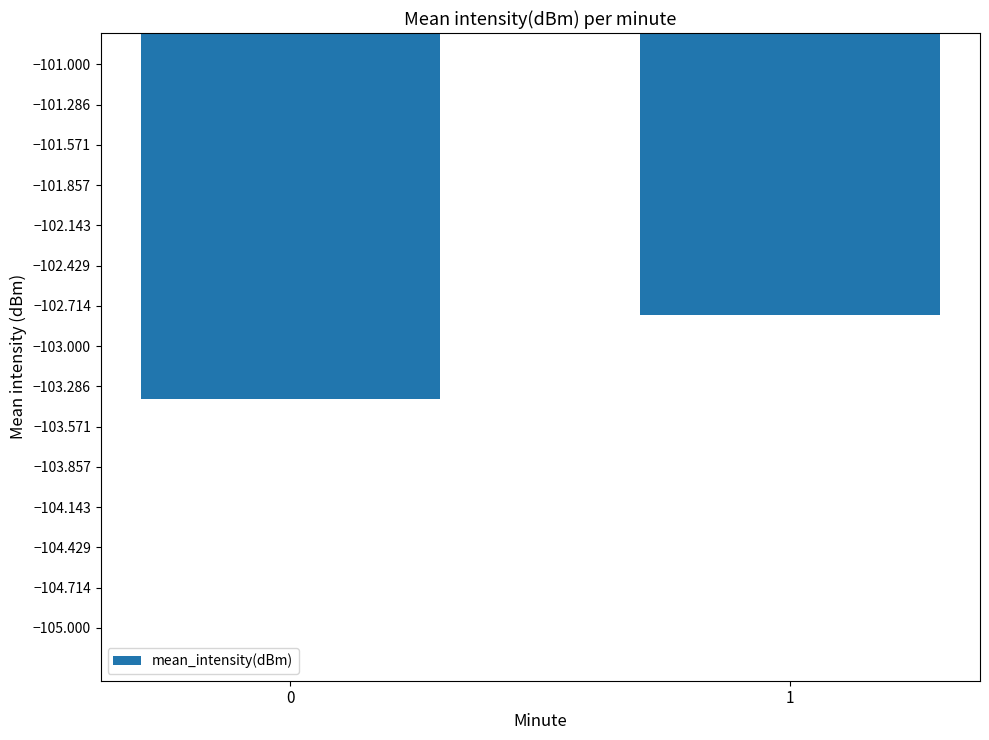

The value at 1 is -182.9. True or false?

False